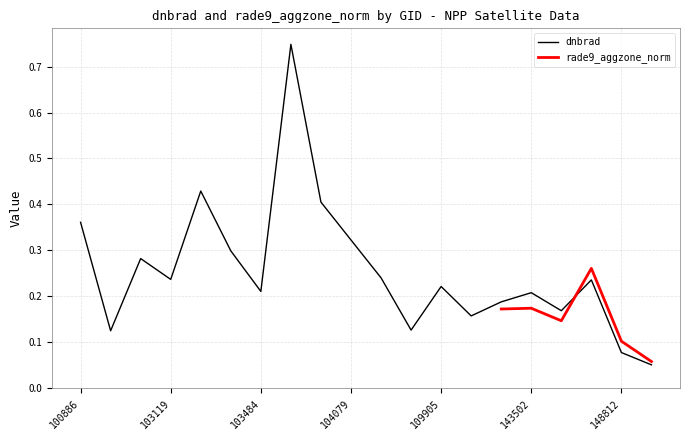

What is the smallest value displayed?

0.1